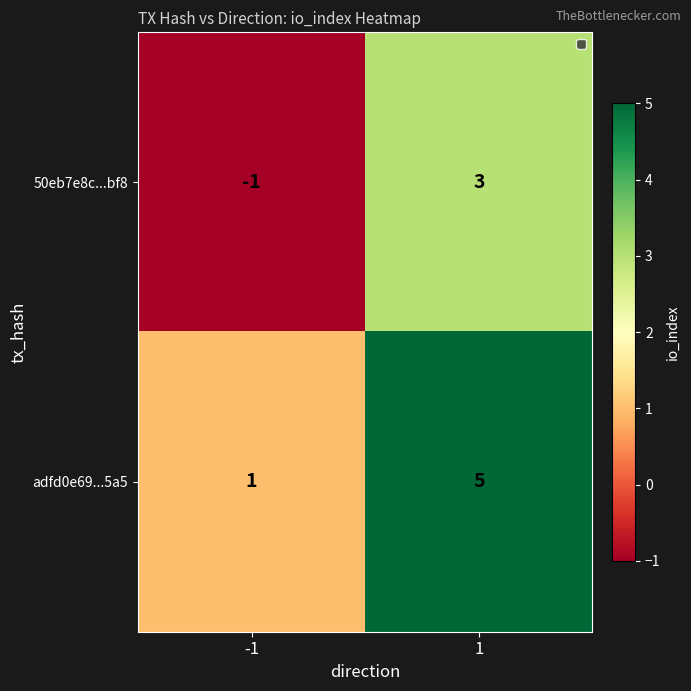

What is the sum of the adfd0e69...5a5 values at -1 and 1?

6